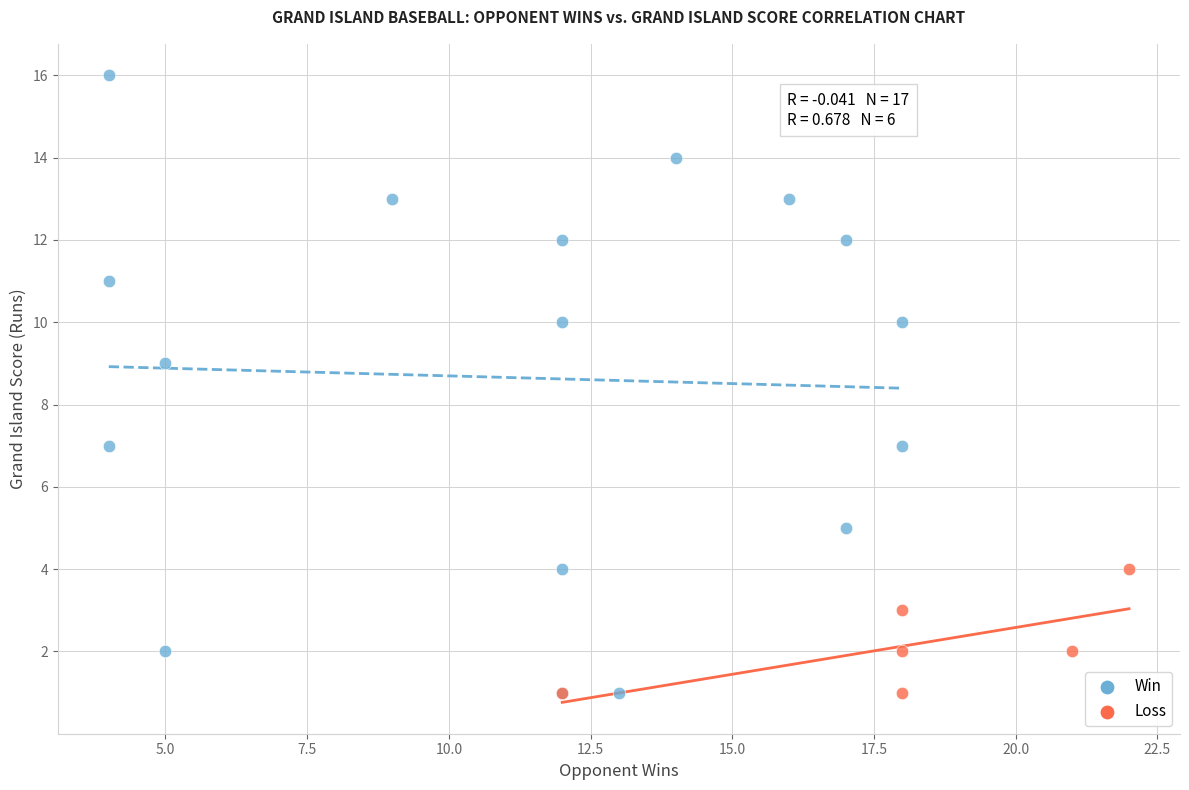

Which series has the widest spread of Y values?

Win